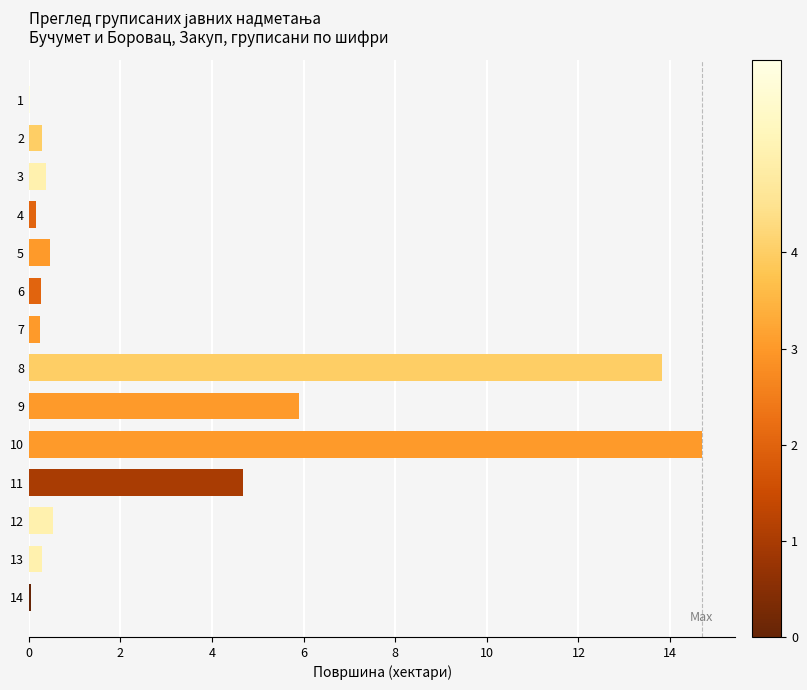

What is the sum of all values?

41.7